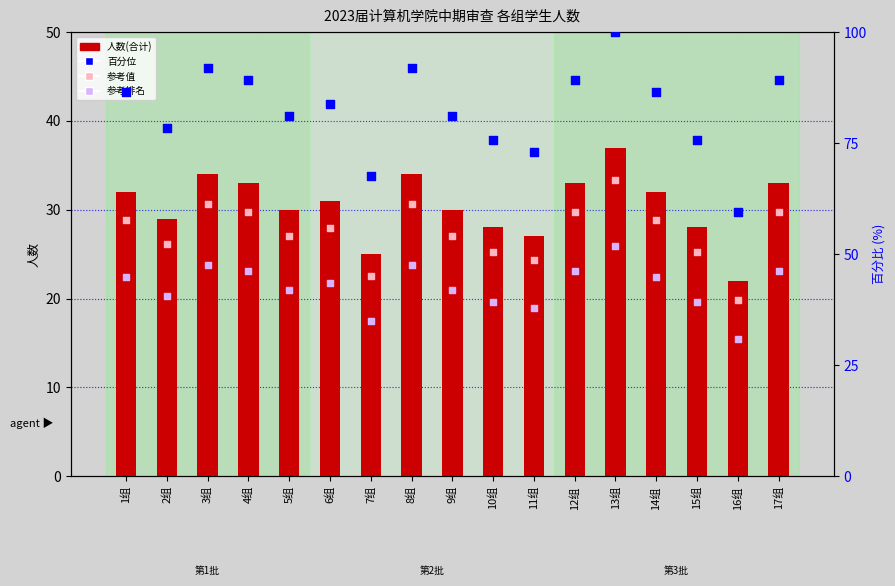

Which series reaches the minimum Y coordinate?

参考排名